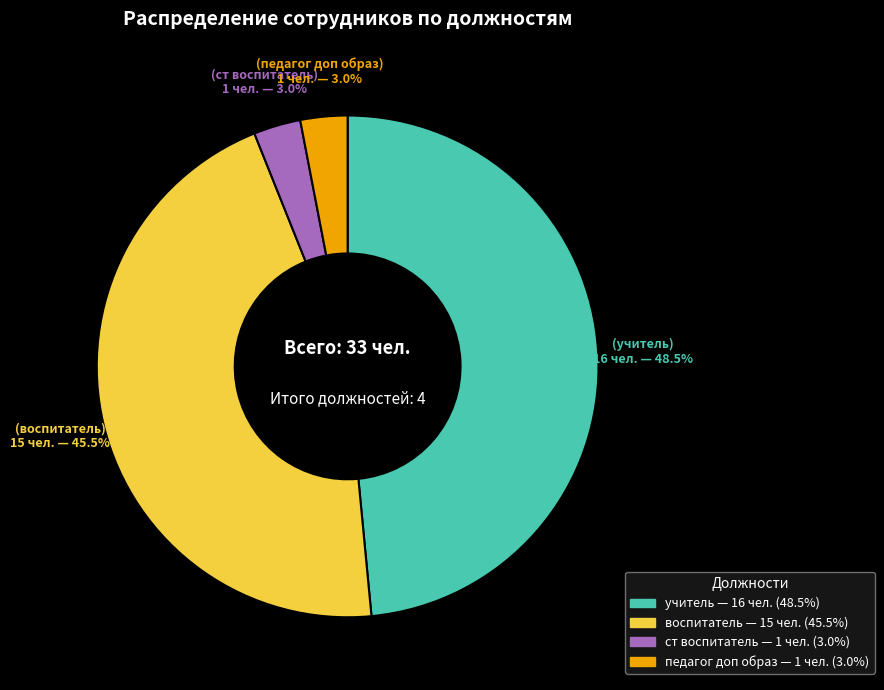

Does any single category account for the majority?

No